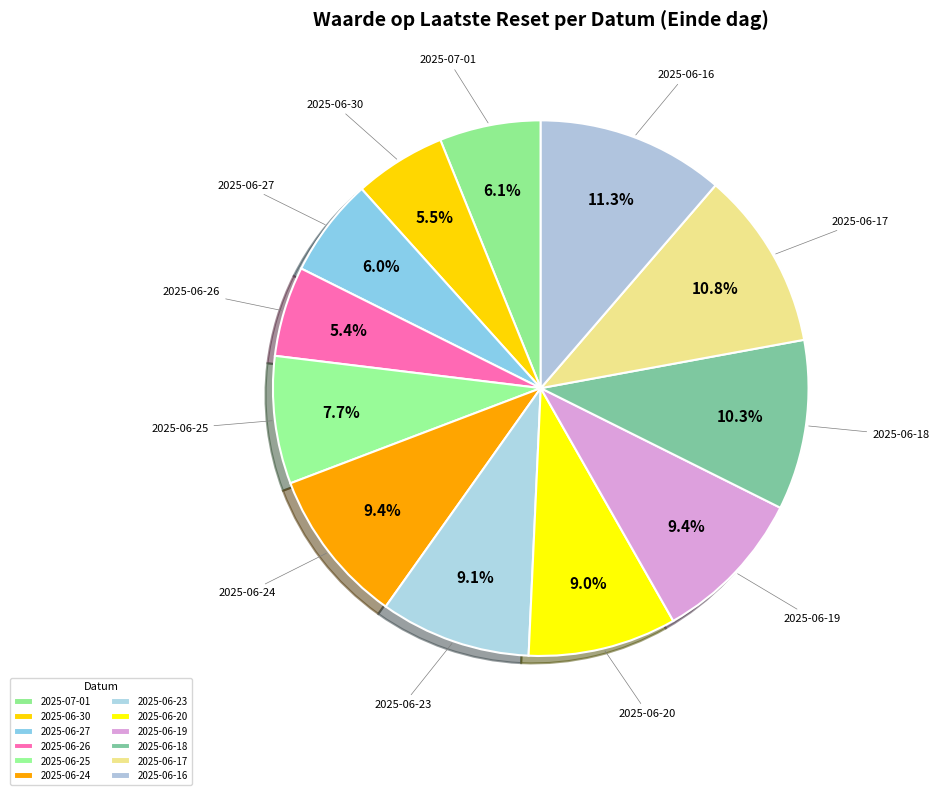

Is 2025-06-17 the majority of the pie?

No